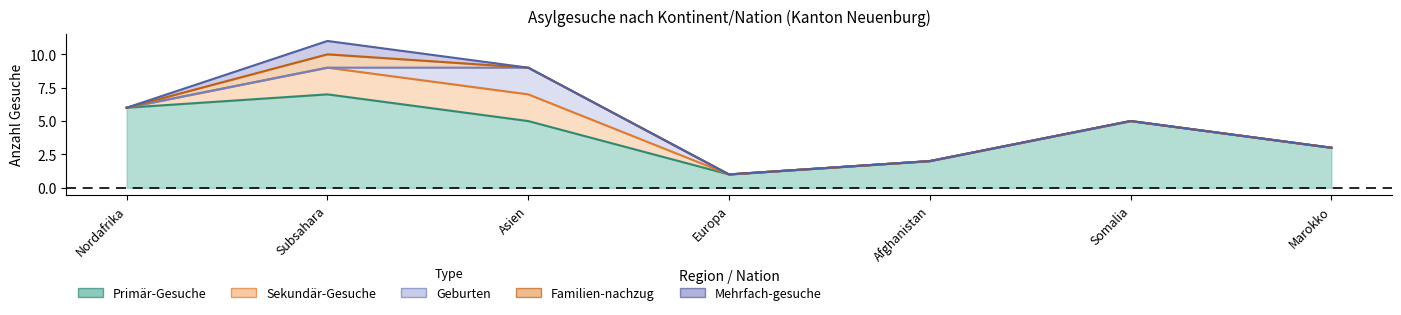

What is the difference between the second highest and minimum values in the Sekundär-Gesuche series?

2